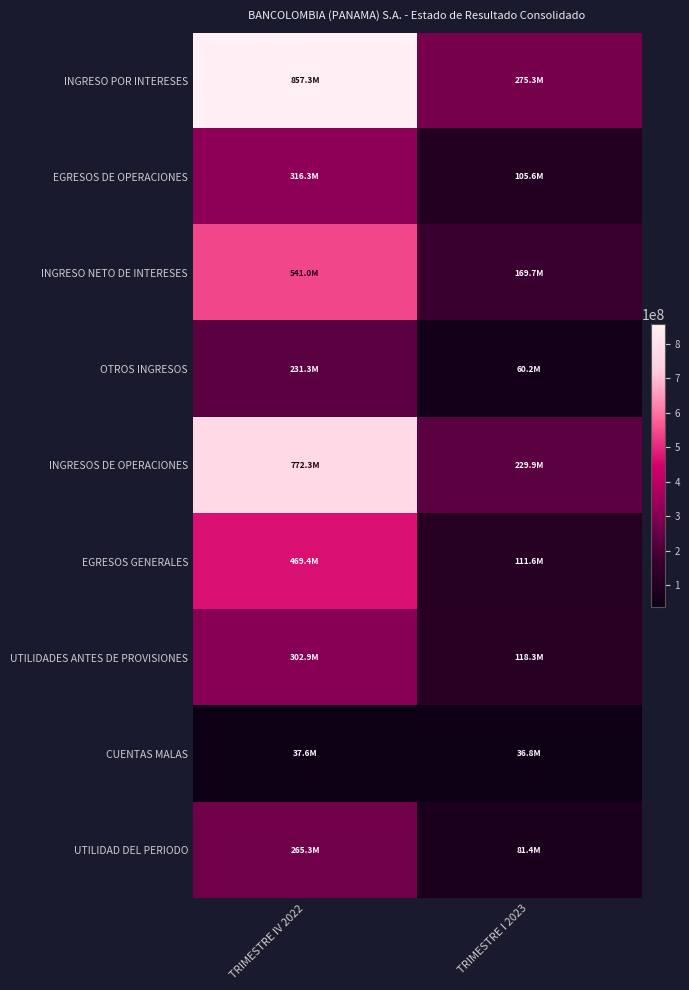

List the series in order of their peak value, highest first.

INGRESO POR INTERESES, INGRESOS DE OPERACIONES, INGRESO NETO DE INTERESES, EGRESOS GENERALES, EGRESOS DE OPERACIONES, UTILIDADES ANTES DE PROVISIONES, UTILIDAD DEL PERIODO, OTROS INGRESOS, CUENTAS MALAS